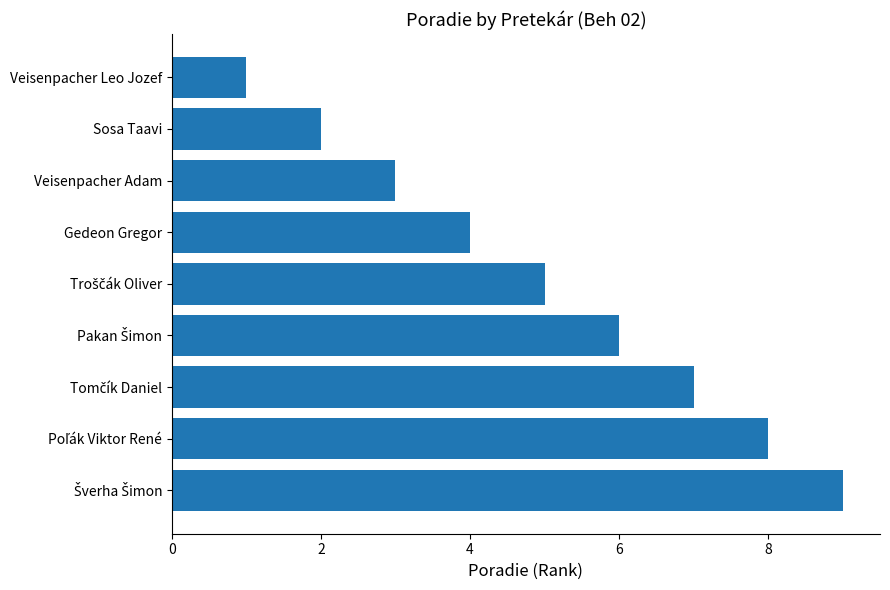

What is the average value?

5